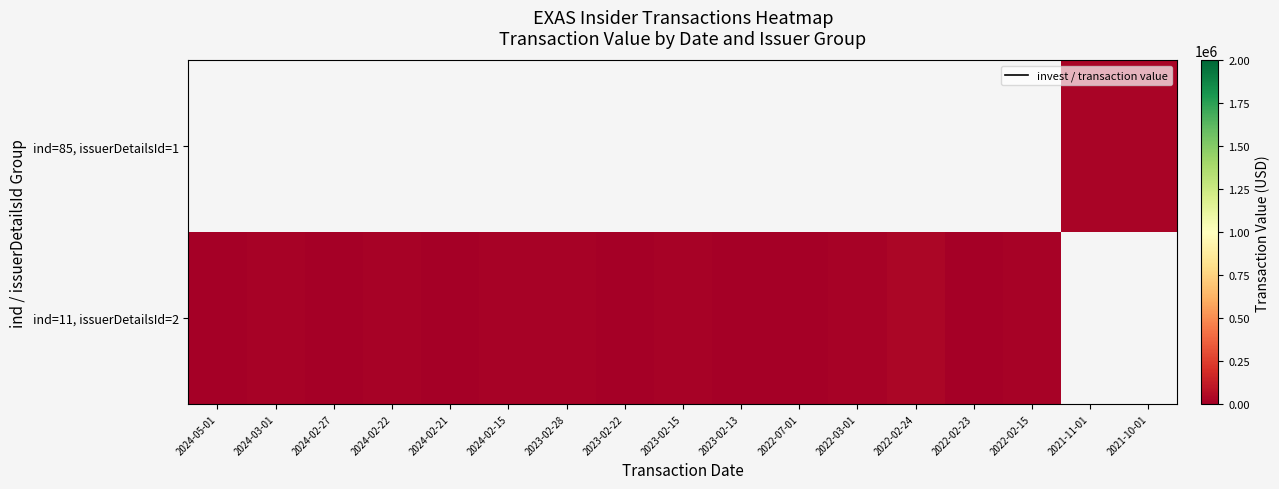

What is the maximum value for ind=11, issuerDetailsId=2?

27126.0